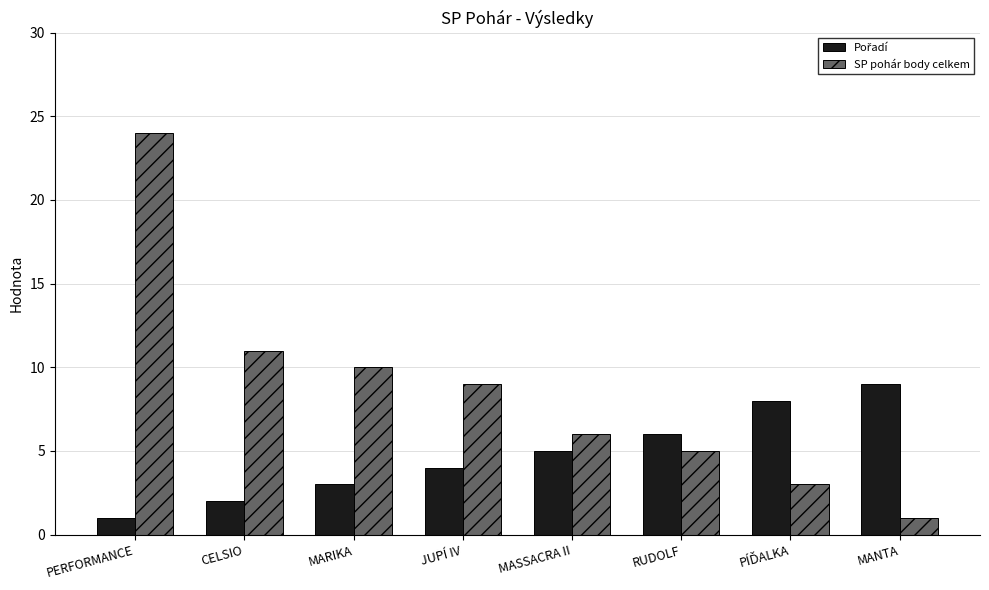

Which series has the widest spread of values?

SP pohár body celkem